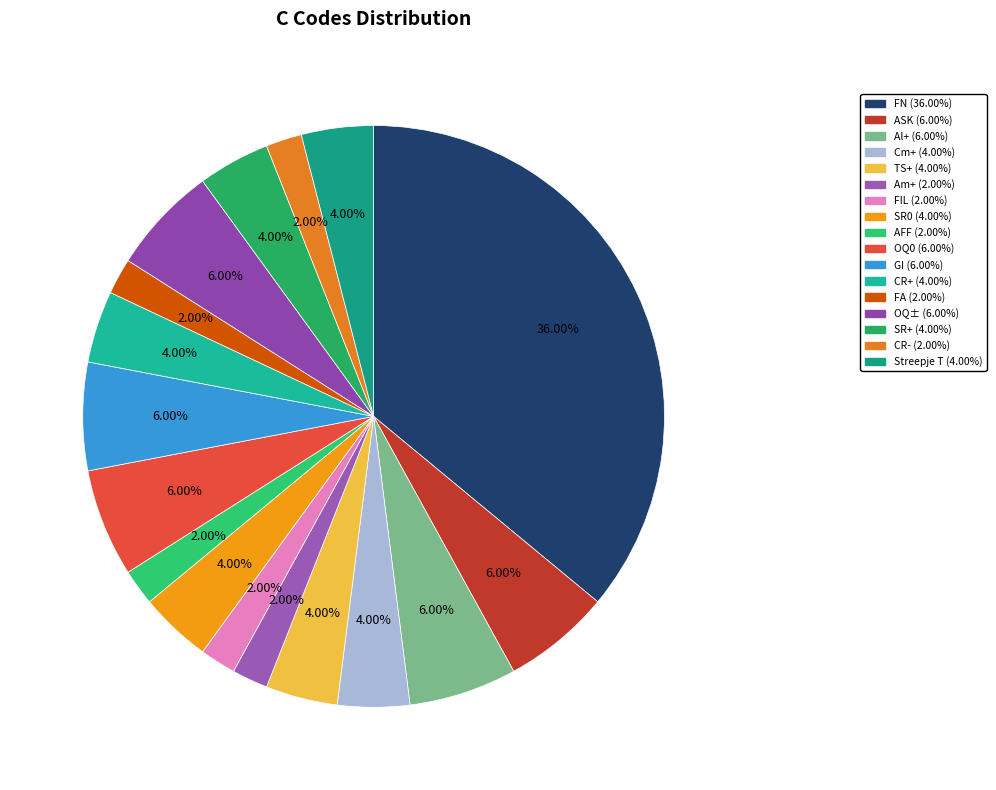

Does FIL account for over 50% of the chart?

No